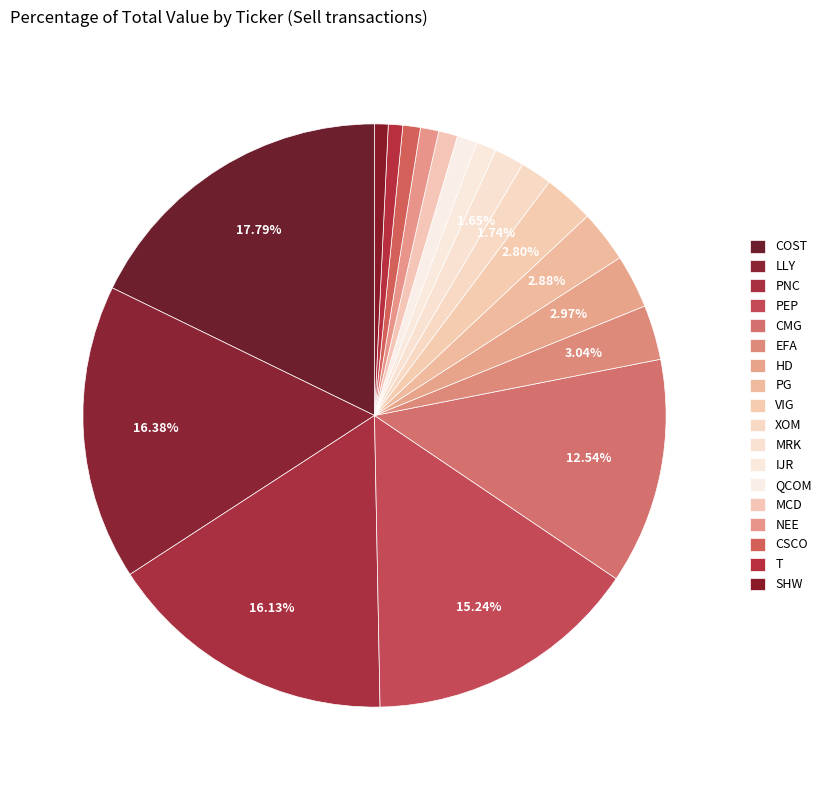

What percentage is the NEE slice, to the nearest percent?

1%